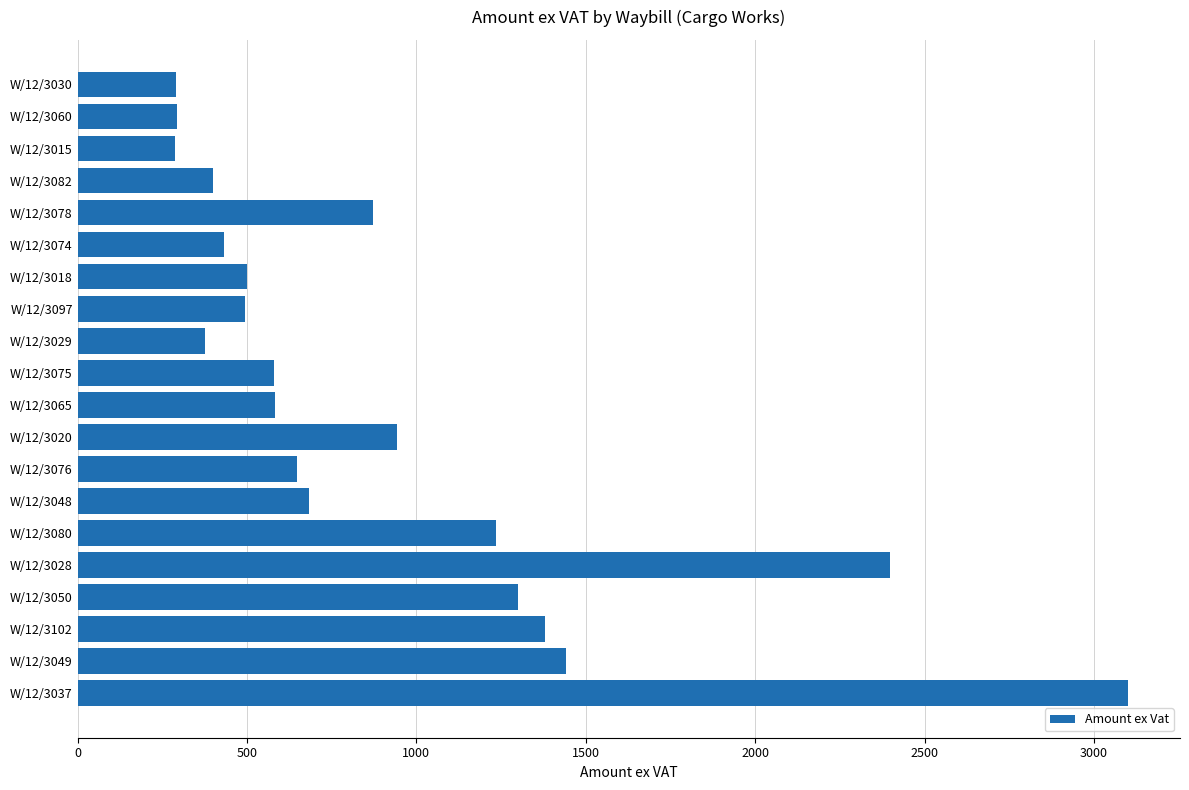

What is the greatest value displayed?

3099.2